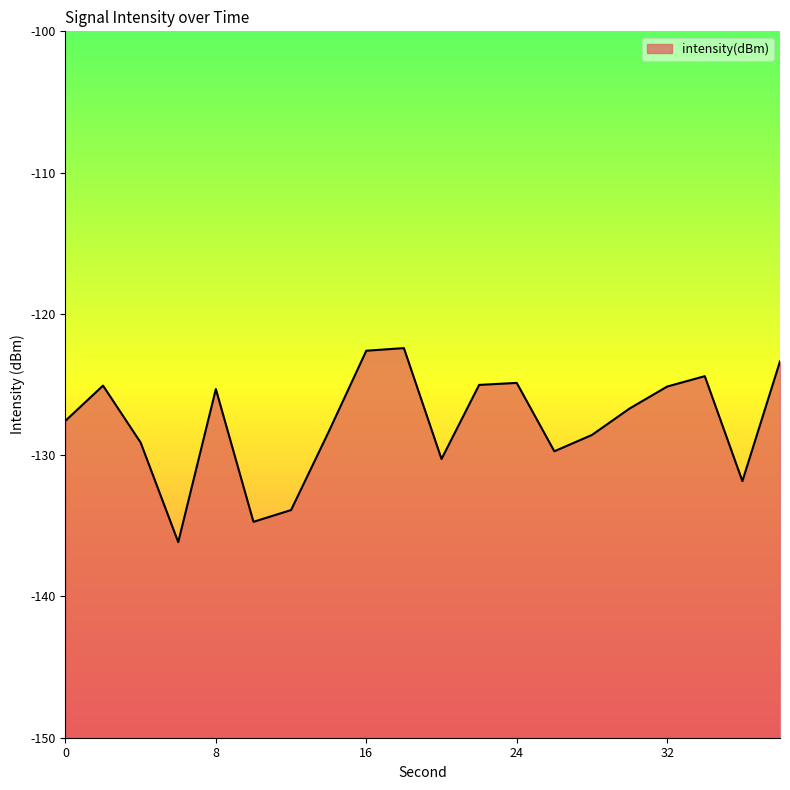

What is the minimum value shown in the chart?

-136.2